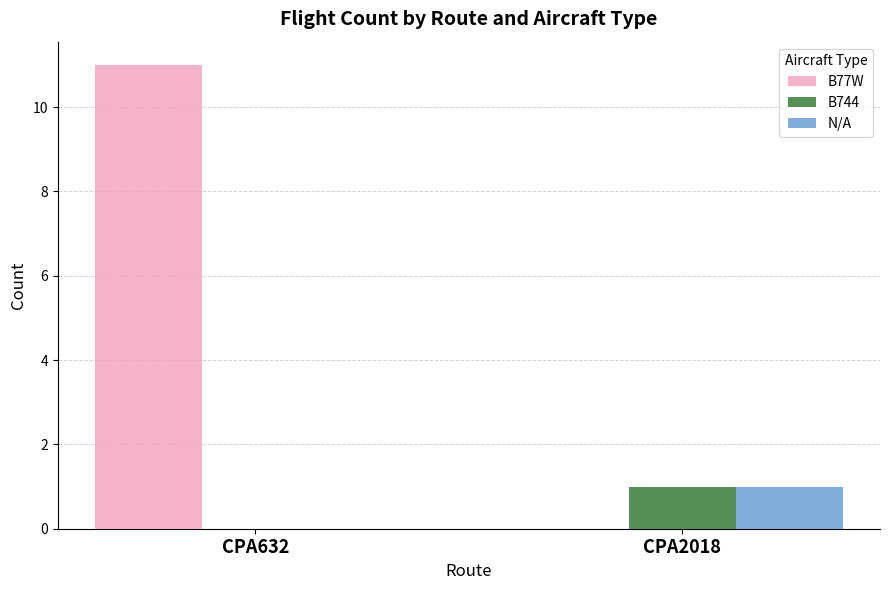

Reading left to right, list all the values displayed in this chart.

B77W: 11	0
B744: 0	1
N/A: 0	1